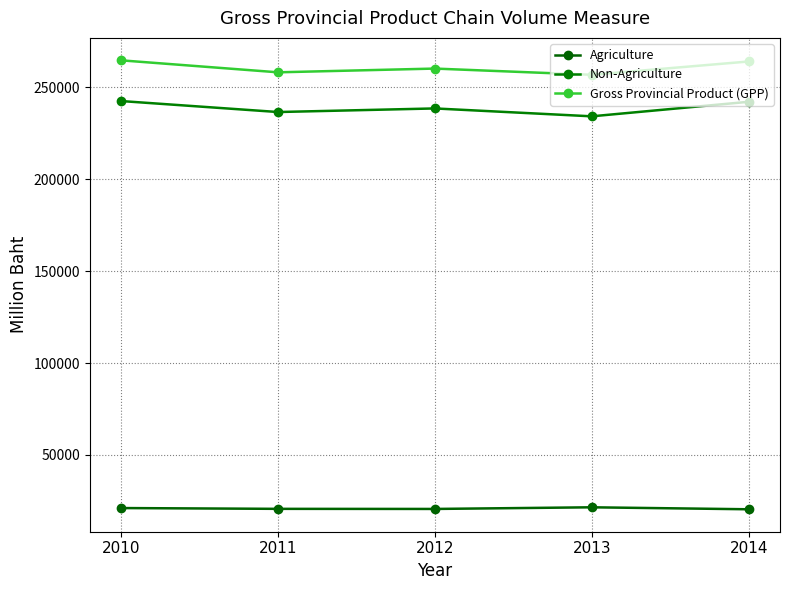

The Gross Provincial Product (GPP) series shows 450809 at 2011. True or false?

False